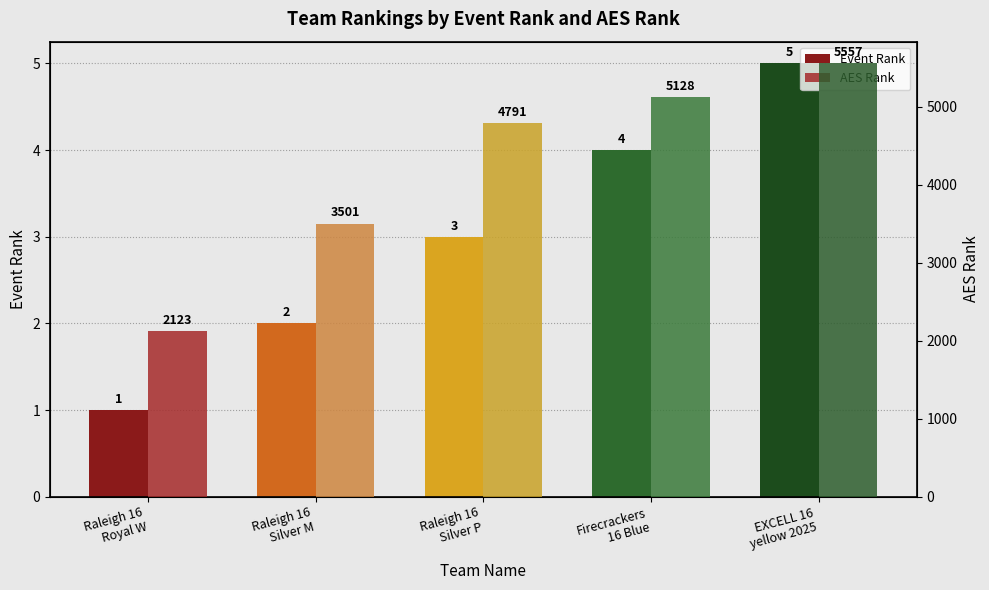

Is it true that Event Rank equals 5 at Raleigh 16
Silver P?

False